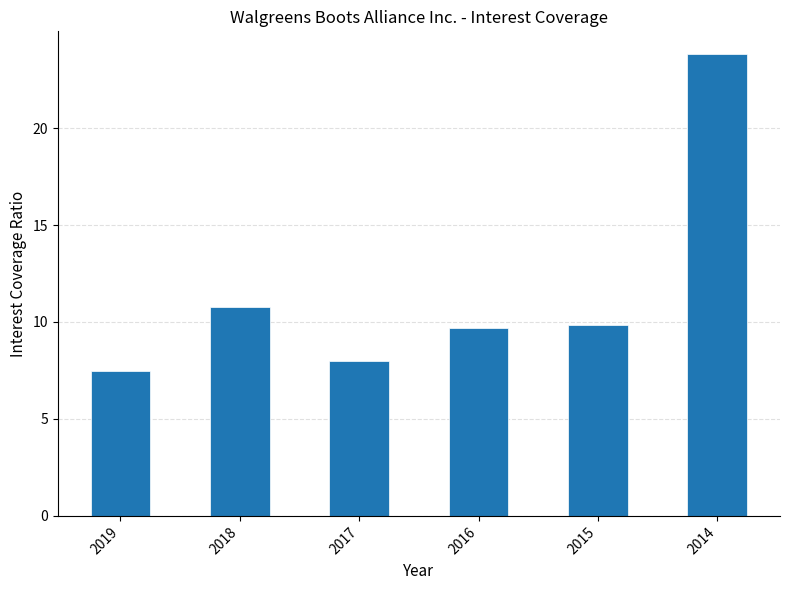

At which category does the chart reach its minimum across all series?

2019